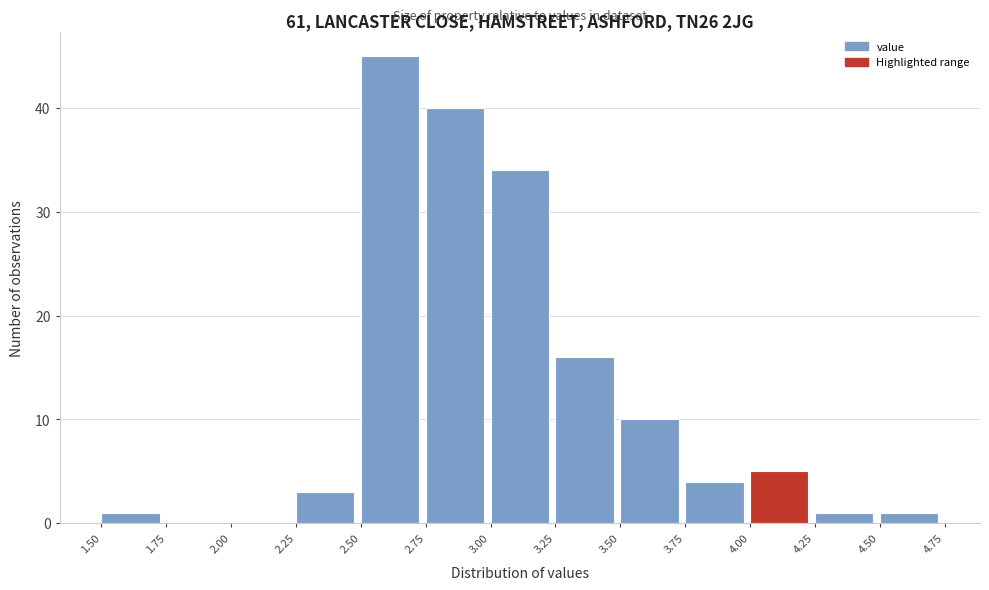

How tall is the bar that spans 3.75 to 4.00 on the x-axis? The values are not printed on the chart, so give them approximately, as read against the axis.

4